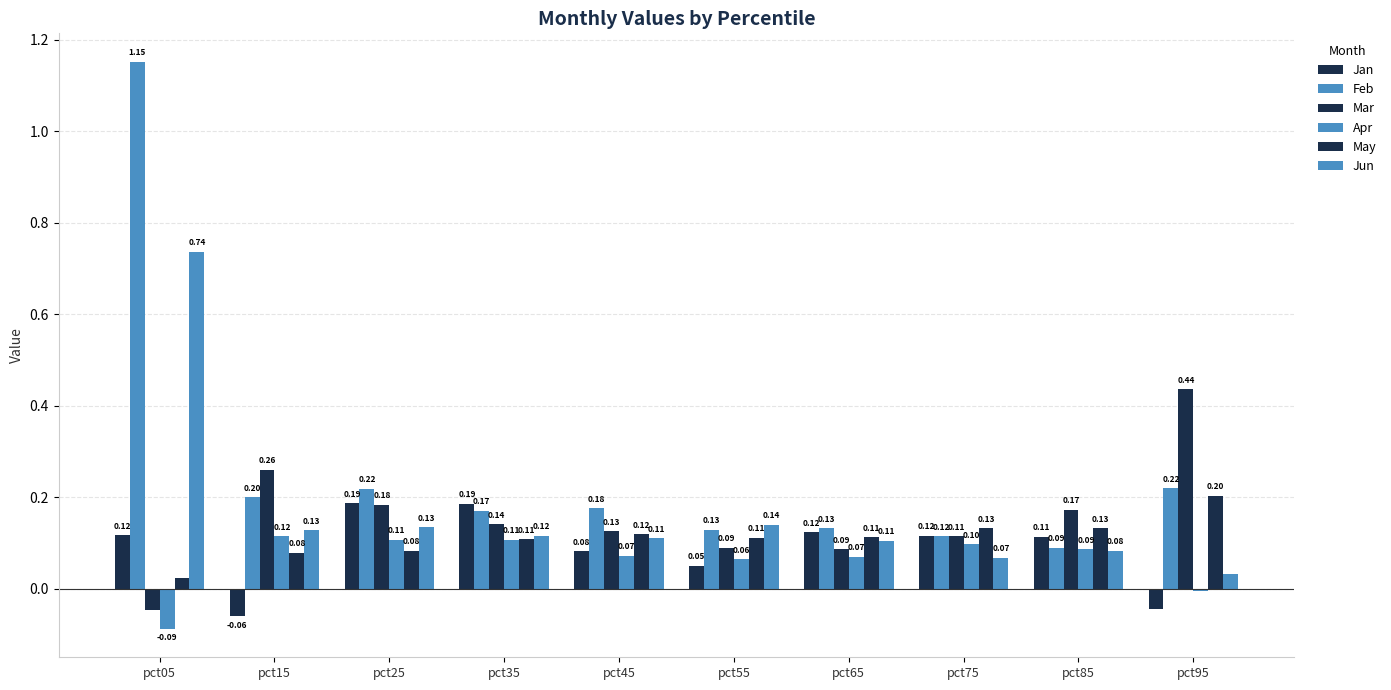

How many groups of bars are there?

10